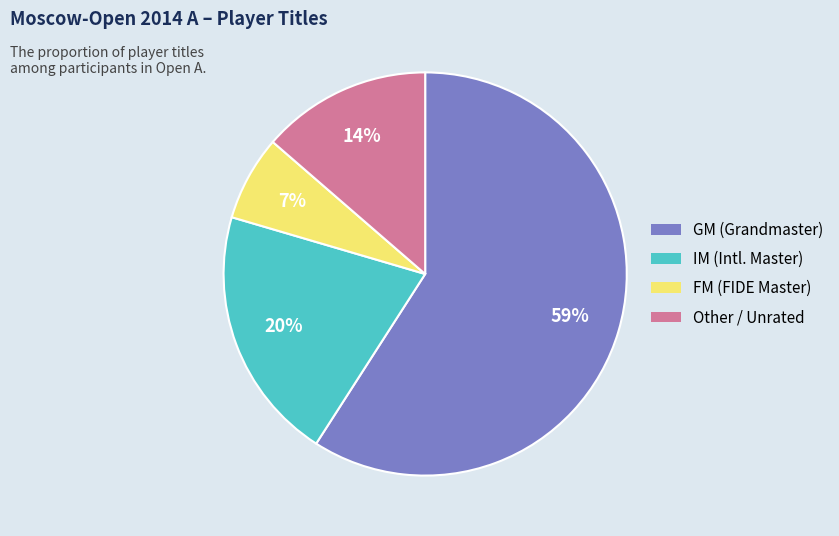

What percentage is the FM slice, to the nearest percent?

7%